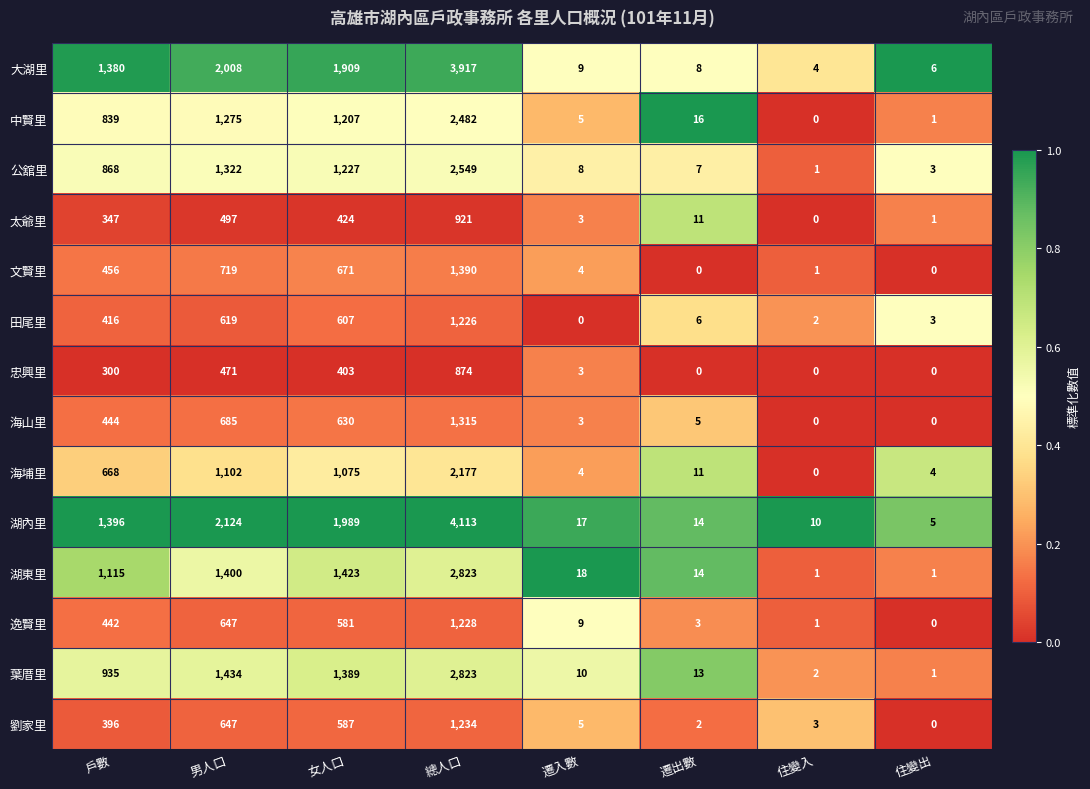

The value of 田尾里 at 住變入 is 1. True or false?

False